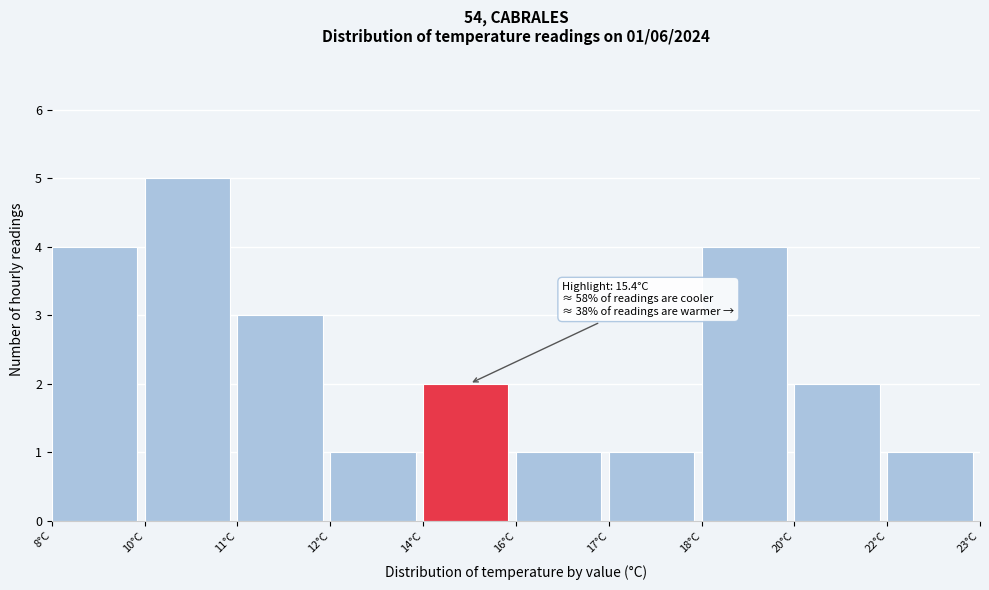

Reading left to right, transcribe all the data shown in this chart.

8°C=4	10°C=5	11°C=3	12°C=1	14°C=2	16°C=1	17°C=1	18°C=4	20°C=2	22°C=1